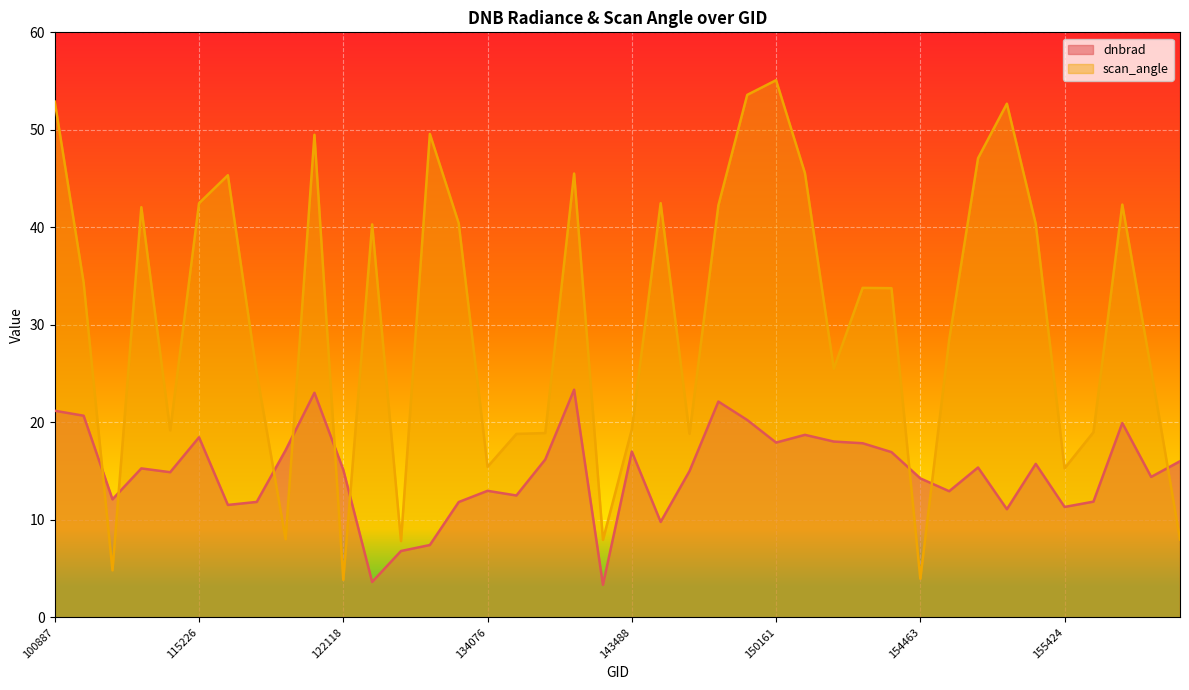

How many lines are shown in the chart?

2